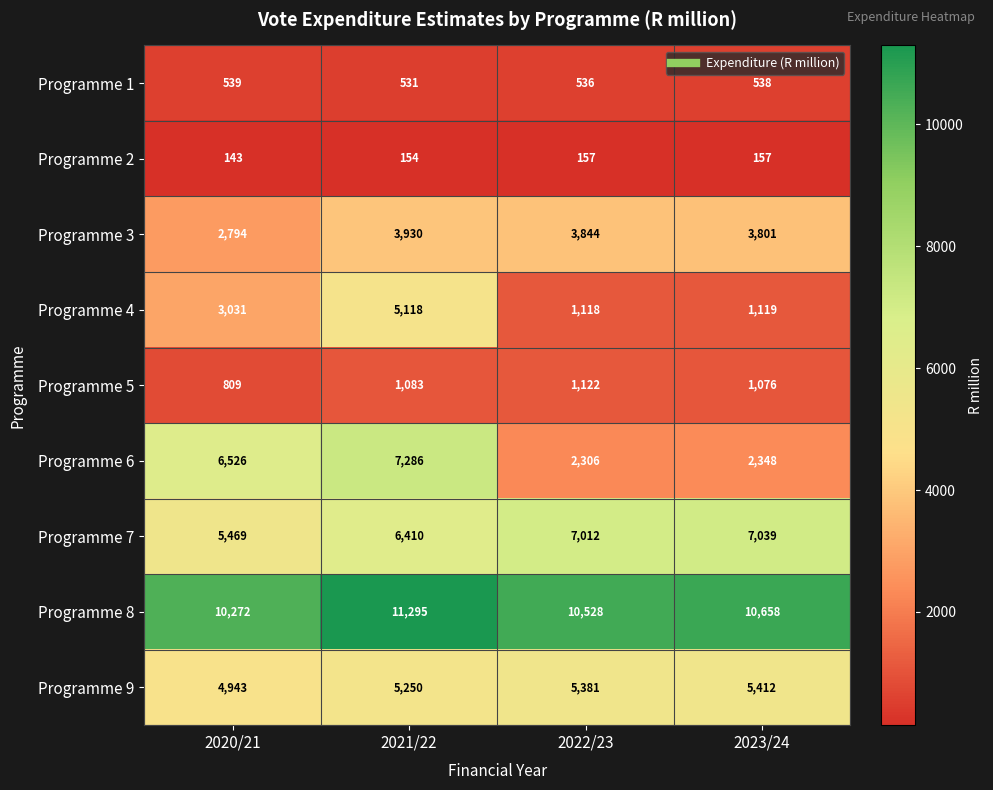

At how many categories does at least one series exceed 1871?

4